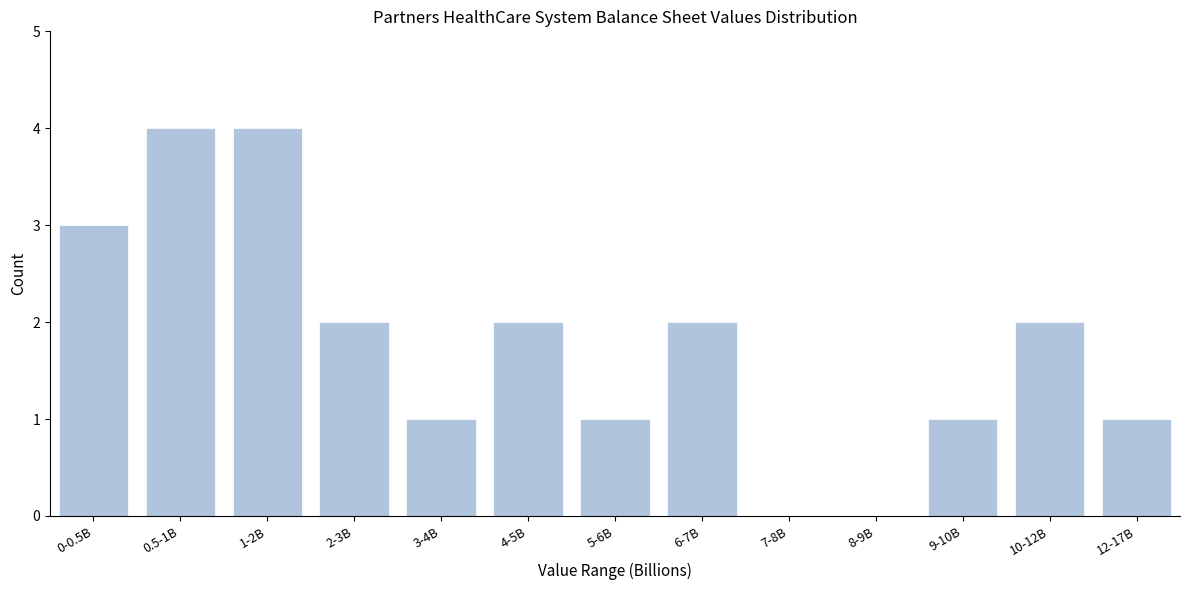

Reading right to left, what are all the values shown in this chart?

12-17B=1	10-12B=2	9-10B=1	8-9B=0	7-8B=0	6-7B=2	5-6B=1	4-5B=2	3-4B=1	2-3B=2	1-2B=4	0.5-1B=4	0-0.5B=3